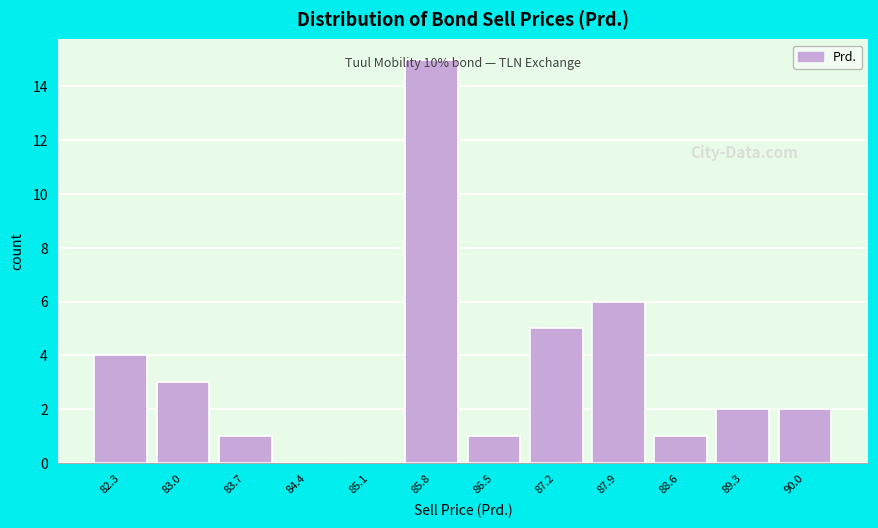

True or false: the data shows 2 at 82.3.

False